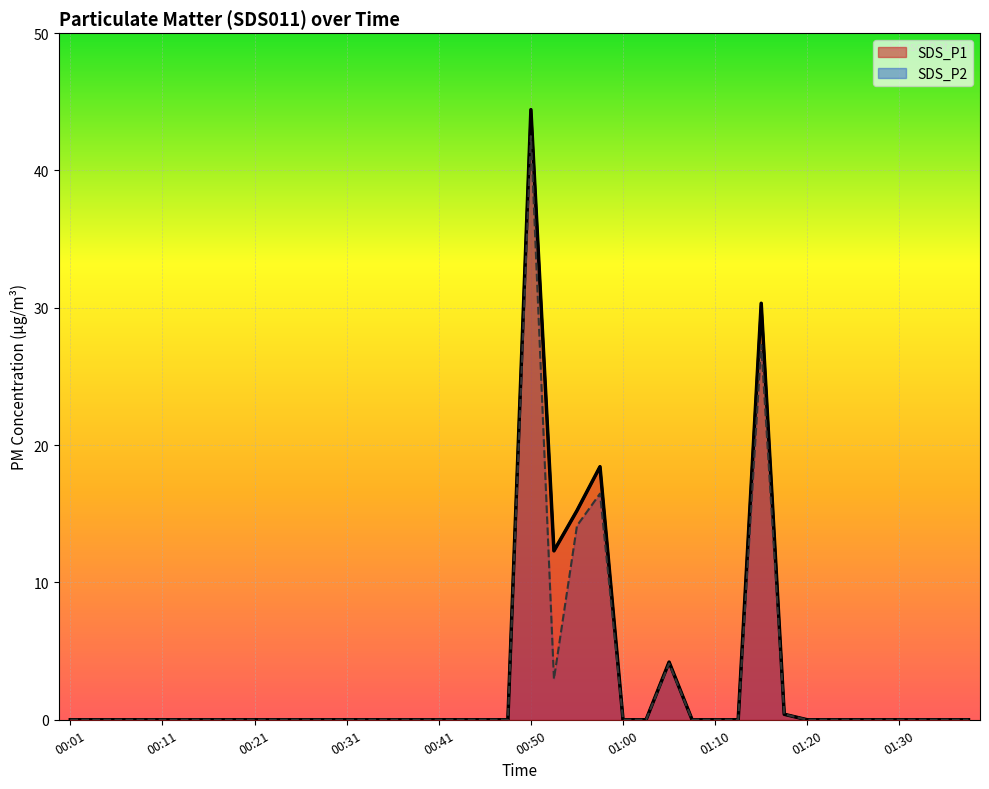

What is the difference between the second highest and minimum values in the SDS_P1 series?

30.3